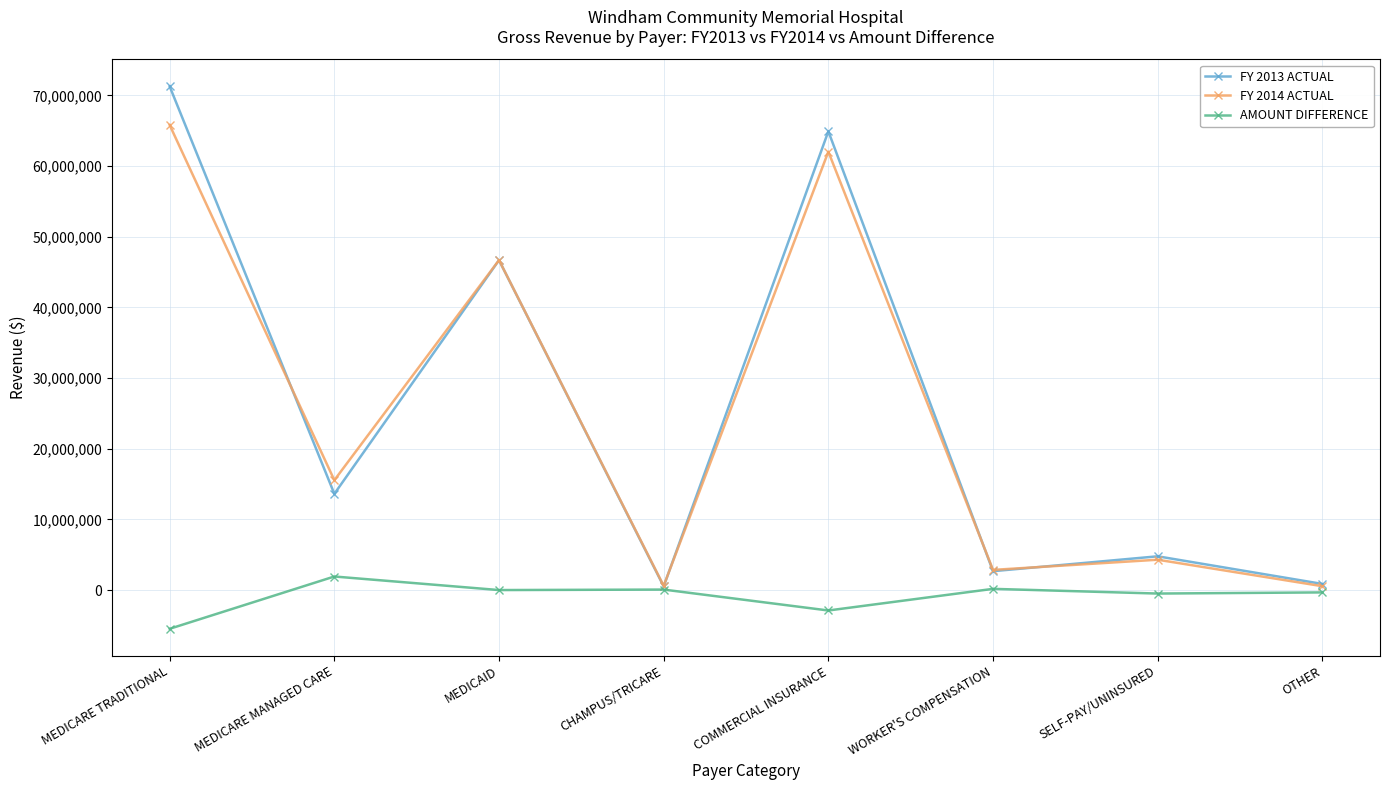

What is the total value across all series at CHAMPUS/TRICARE?

1227786